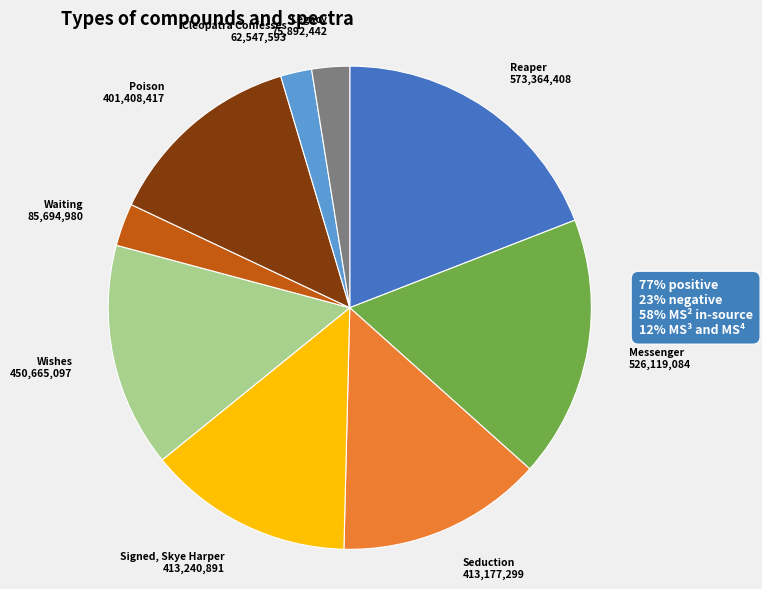

Is Messenger the majority of the pie?

No